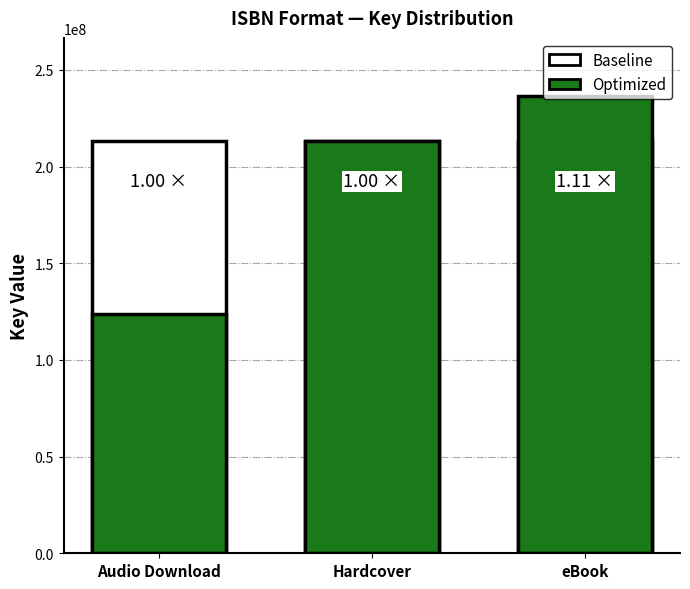

What value does the Optimized series have at Audio Download?

123702819.9